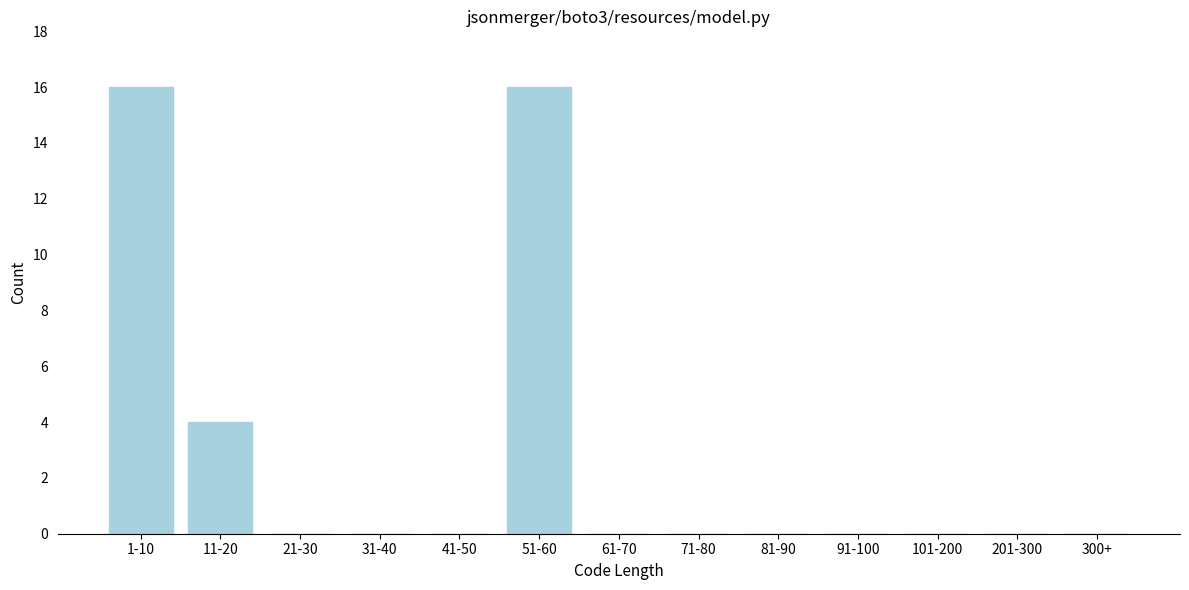

Reading left to right, list all the values displayed in this chart.

1-10=16	11-20=4	21-30=0	31-40=0	41-50=0	51-60=16	61-70=0	71-80=0	81-90=0	91-100=0	101-200=0	201-300=0	300+=0